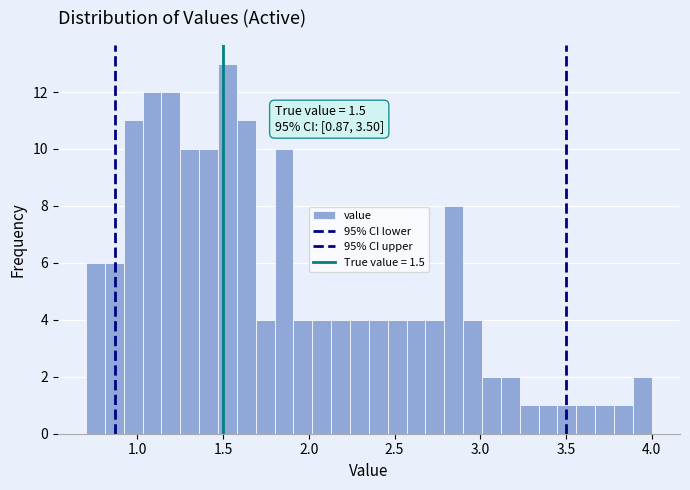

Read against the x-axis, roughly where is the centre of the tallest bar?

1.55